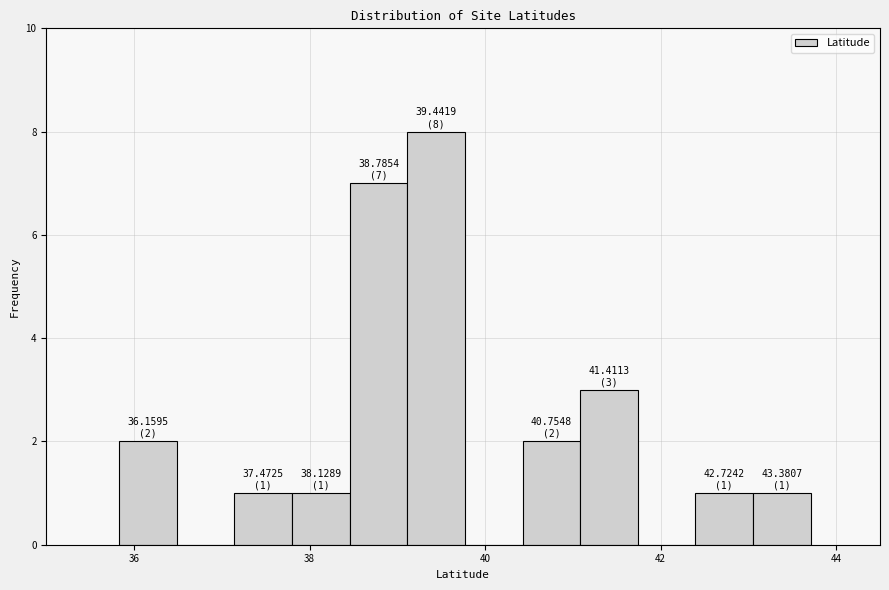

Read against the x-axis, roughly where is the centre of the tallest bar?

39.4